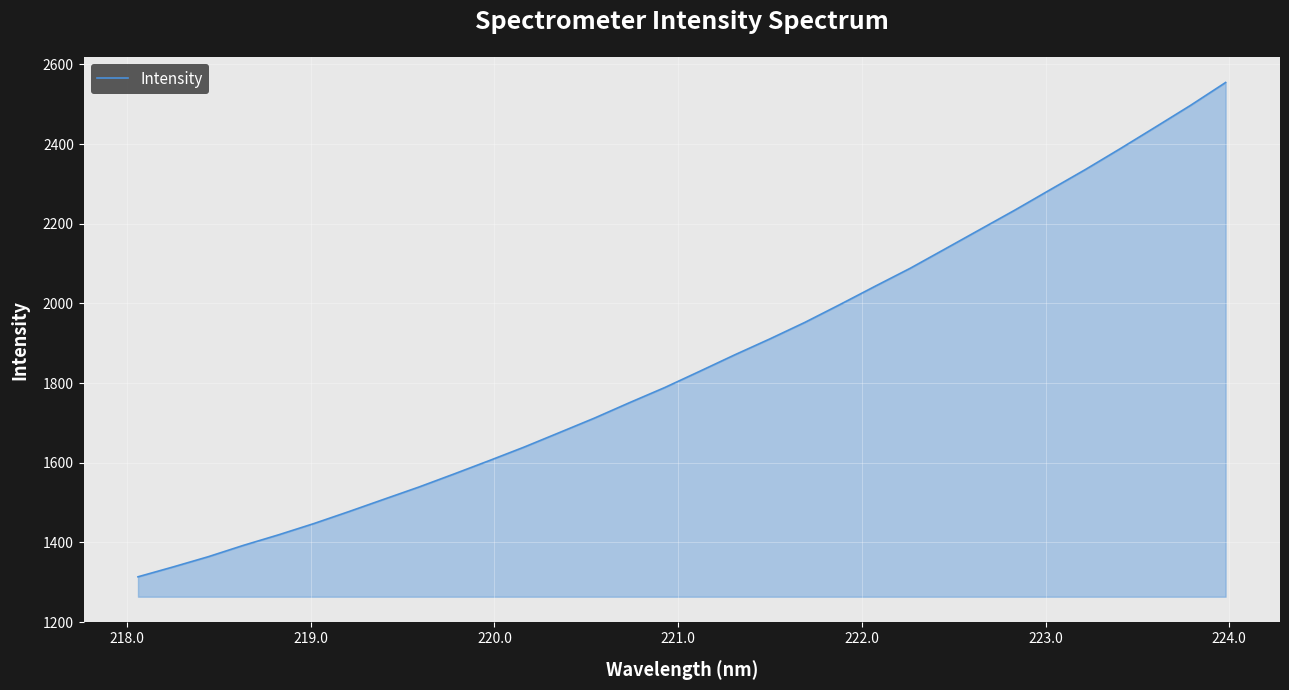

Reading left to right, list all the values displayed in this chart.

1313.7	1338.5	1364.1	1392.6	1419.0	1447.1	1477.2	1508.2	1539.0	1571.8	1605.2	1639.4	1675.6	1712.0	1750.8	1788.6	1829.5	1870.9	1910.8	1952.4	1997.2	2043.0	2088.0	2136.8	2185.8	2234.8	2285.6	2336.0	2388.7	2442.7	2497.1	2554.4